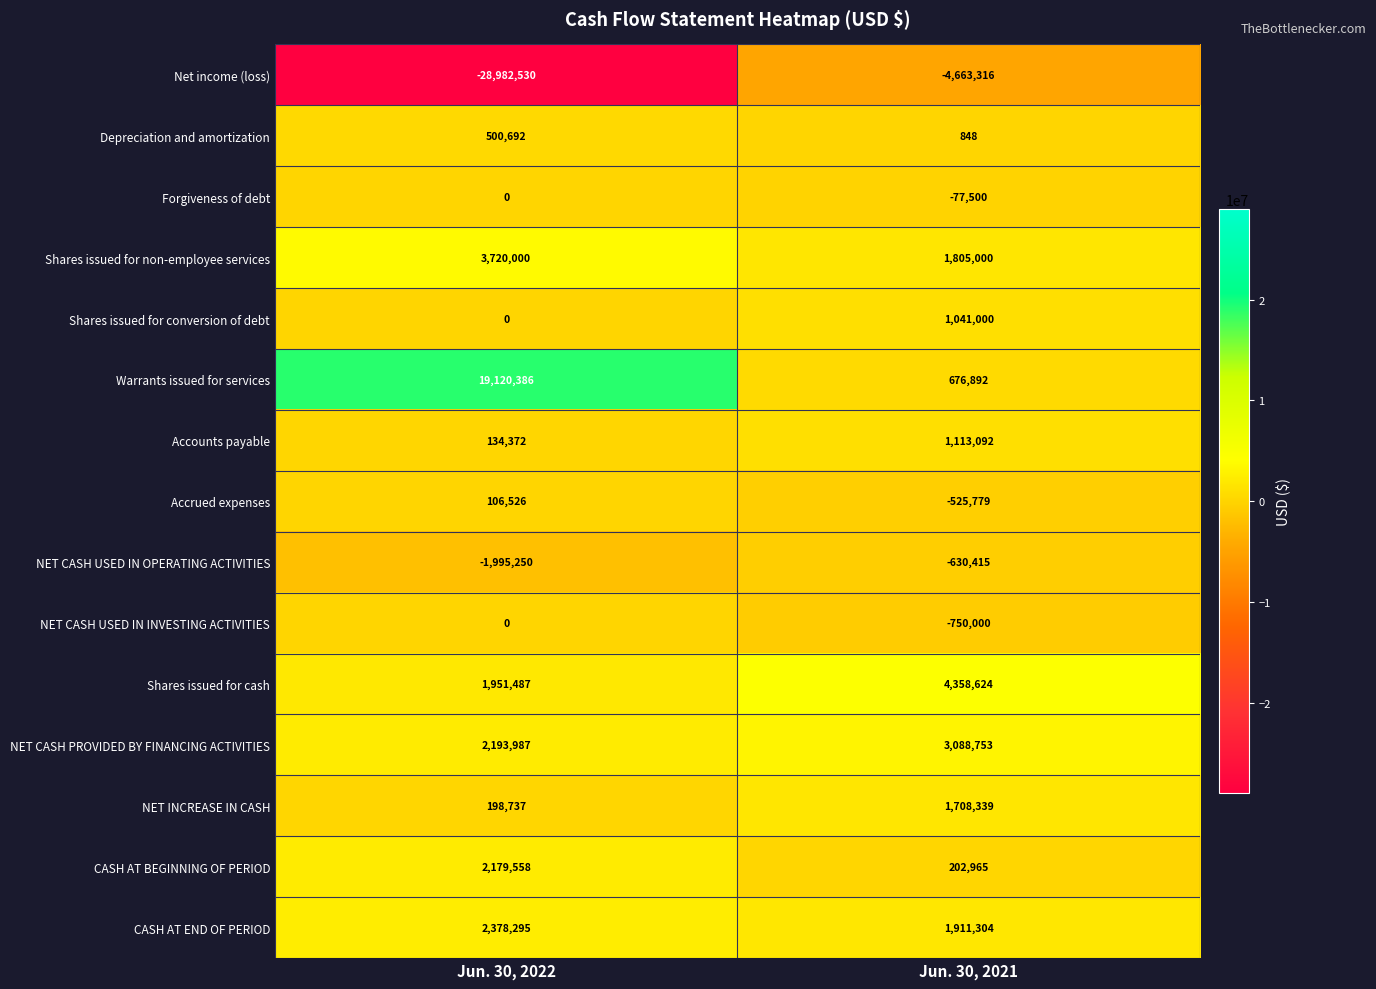

What is the difference between the NET CASH USED IN INVESTING ACTIVITIES values at Jun. 30, 2021 and Jun. 30, 2022?

750000